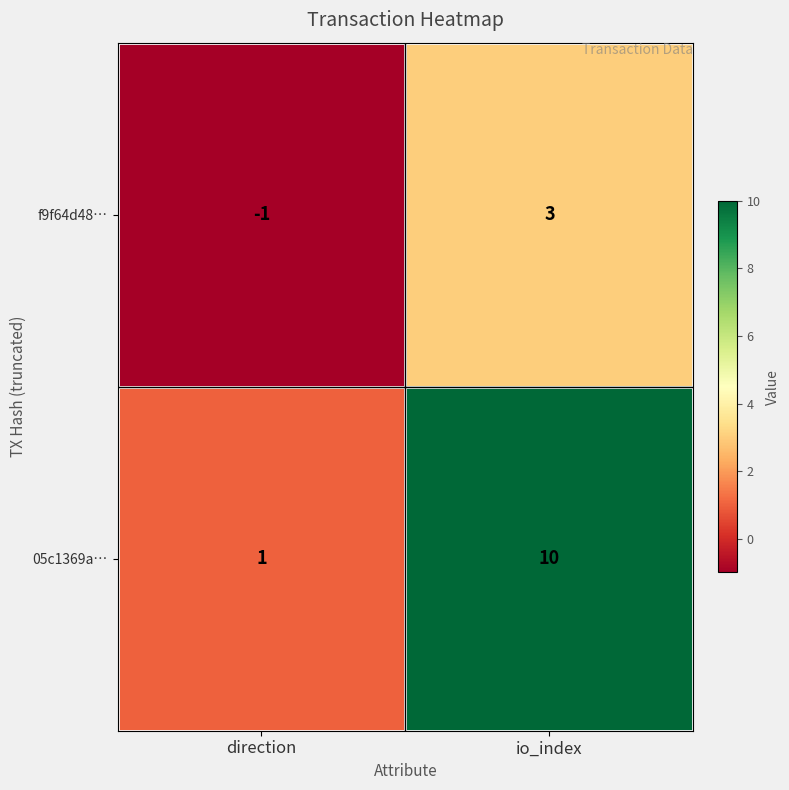

How many distinct data groups are displayed?

2